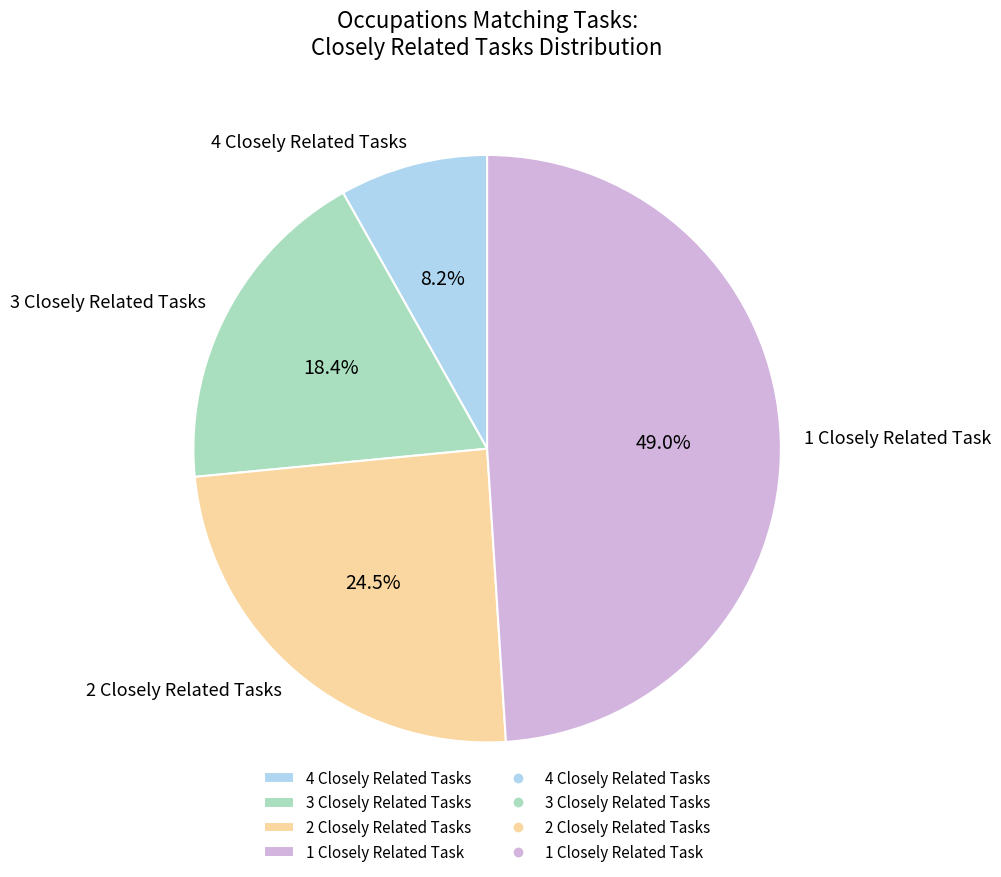

Do 4 Closely Related Tasks and 1 Closely Related Task together represent more than half of the pie?

Yes